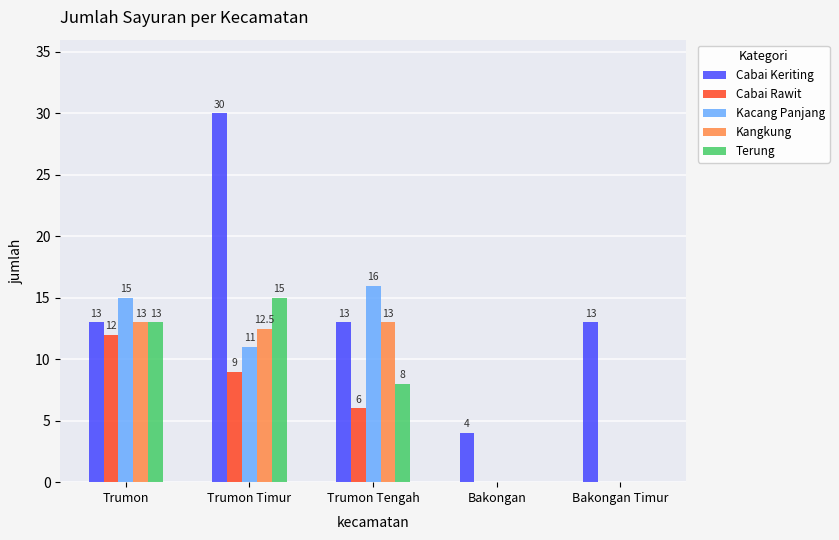

The value of Terung at Trumon Timur is 7.2. True or false?

False